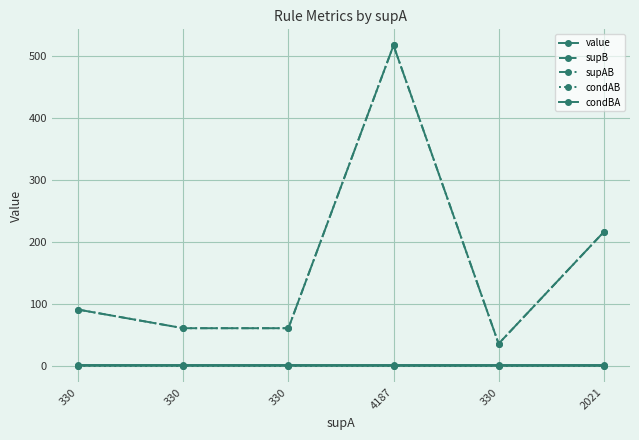

At which label does condAB reach its peak?

330